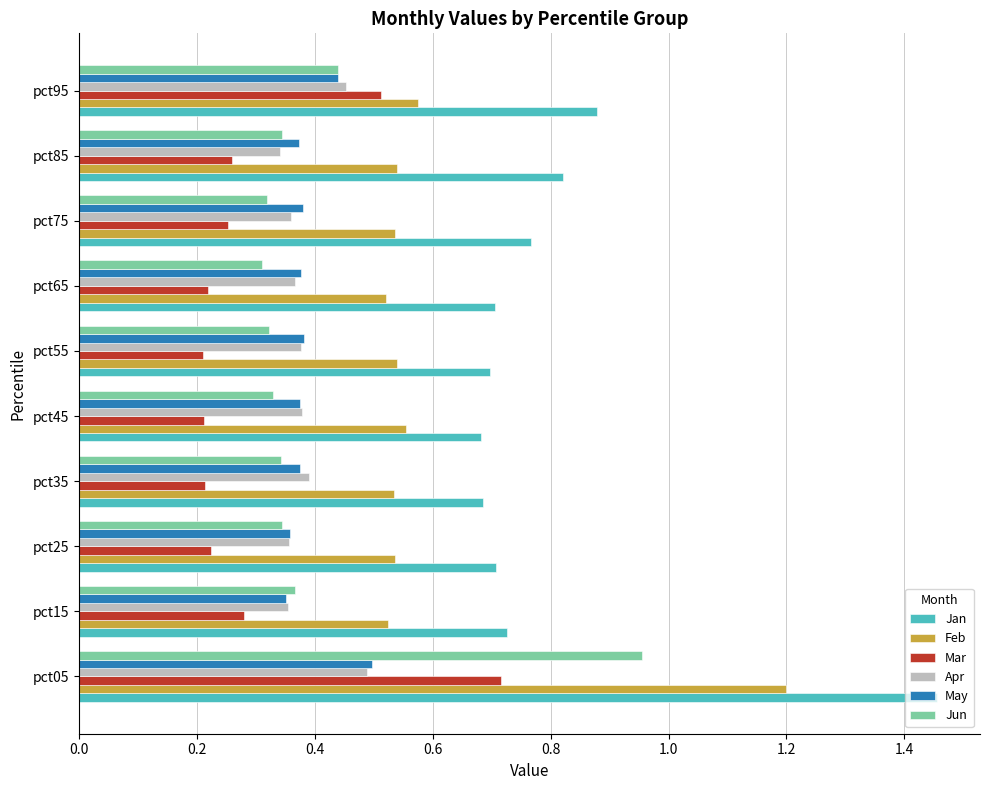

Which series has the largest range (max minus min)?

Jan